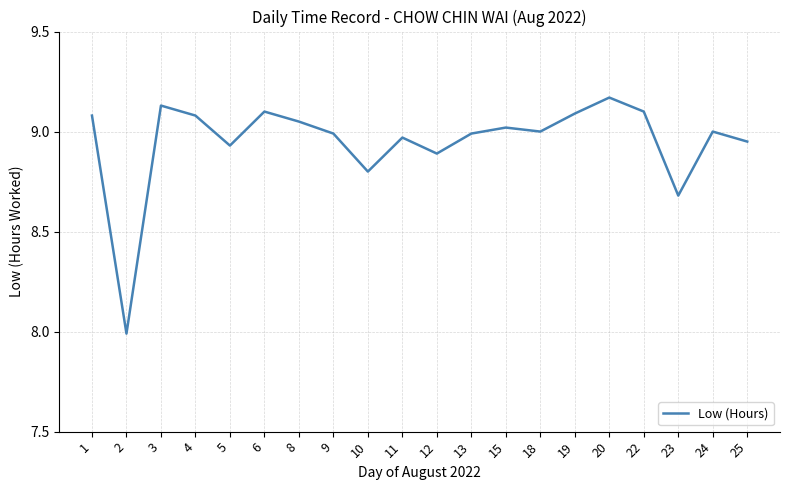

What is the smallest value displayed?

8.0